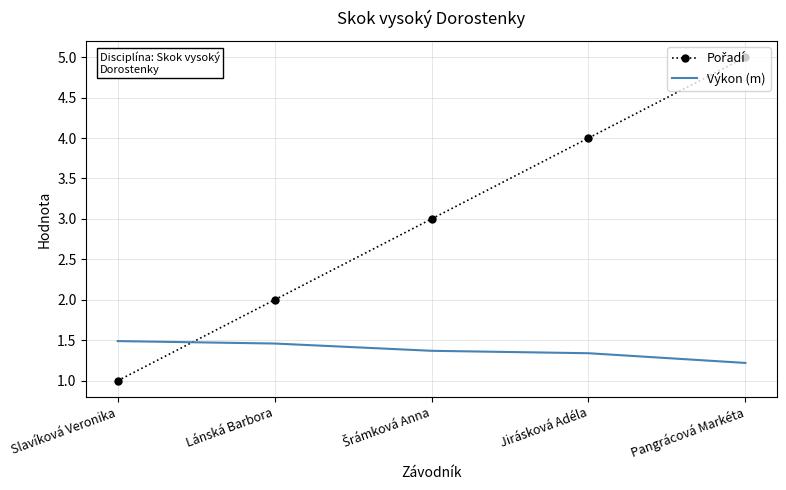

What is the difference between the highest and lowest values at Jirásková Adéla?

2.7